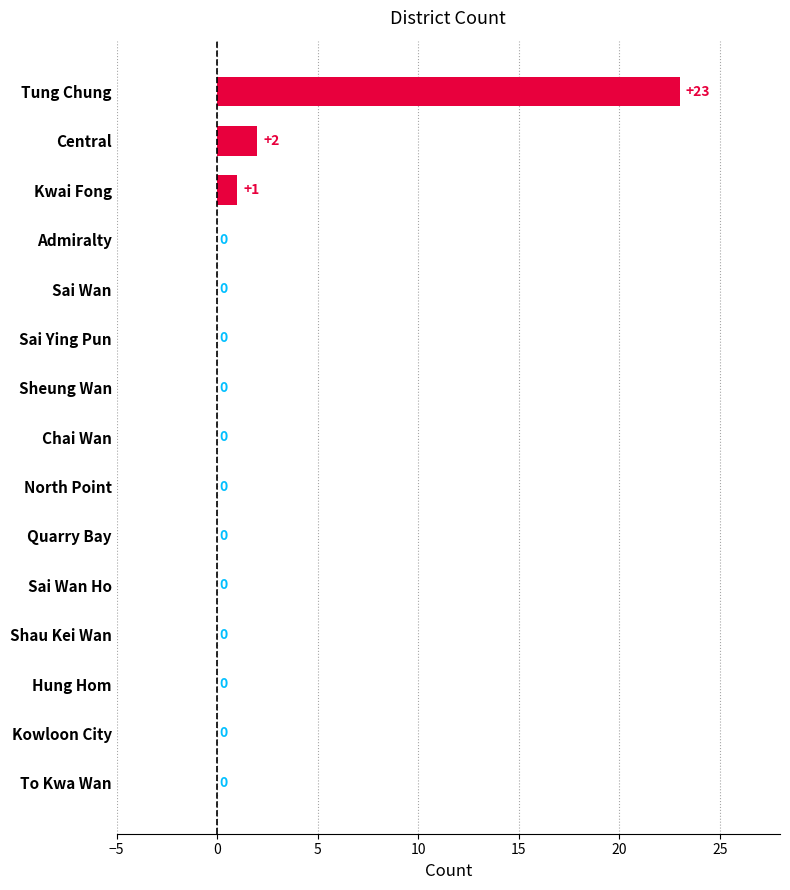

Are the bars horizontal?

Yes